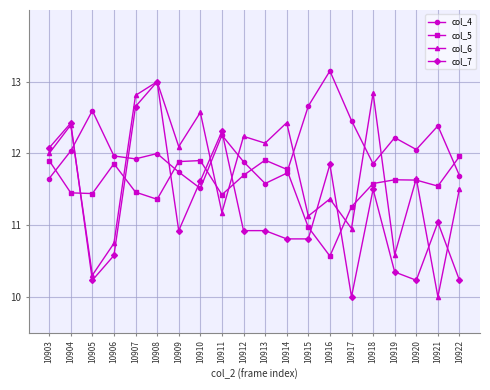

How many lines are shown in the chart?

4